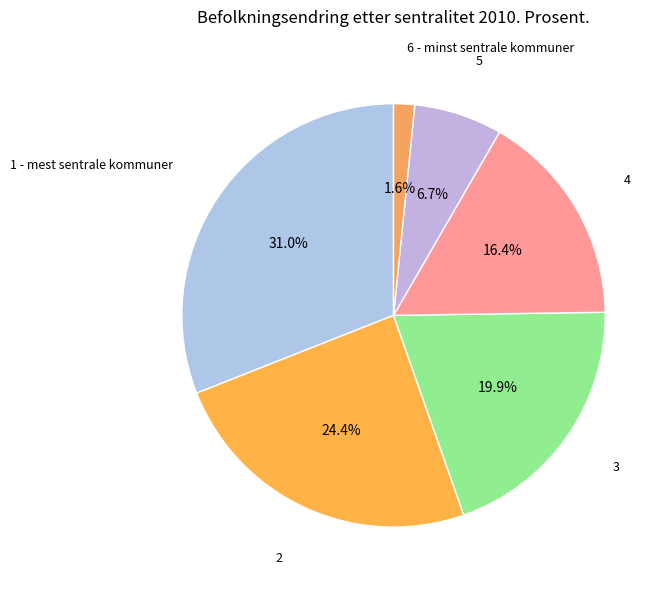

Which slice is the smallest?

6 - minst sentrale kommuner